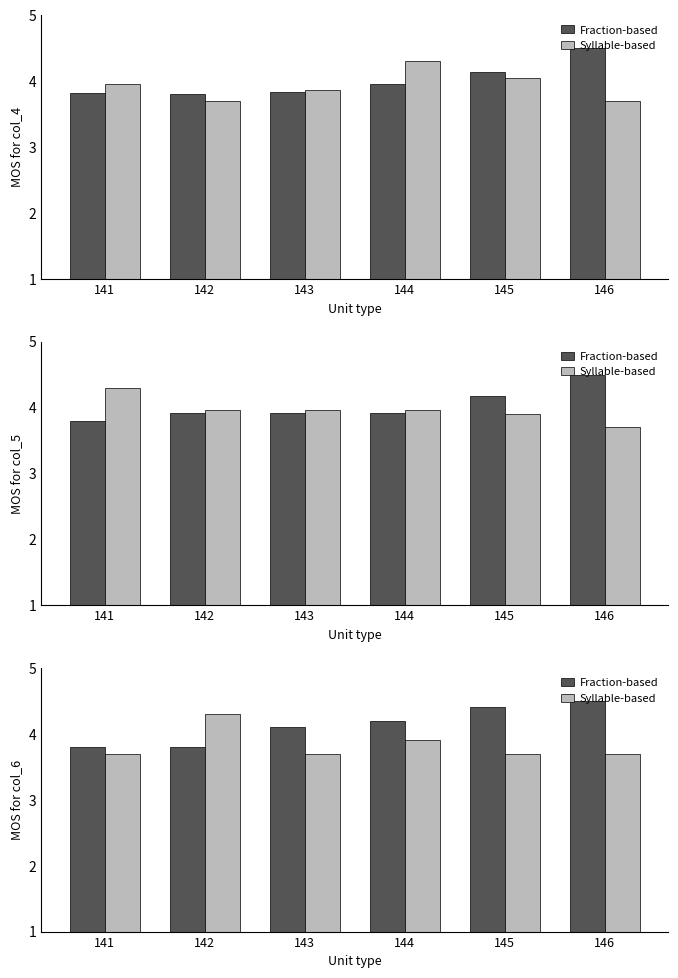

Between 144 and 145, which series saw the biggest shift?

Fraction-based